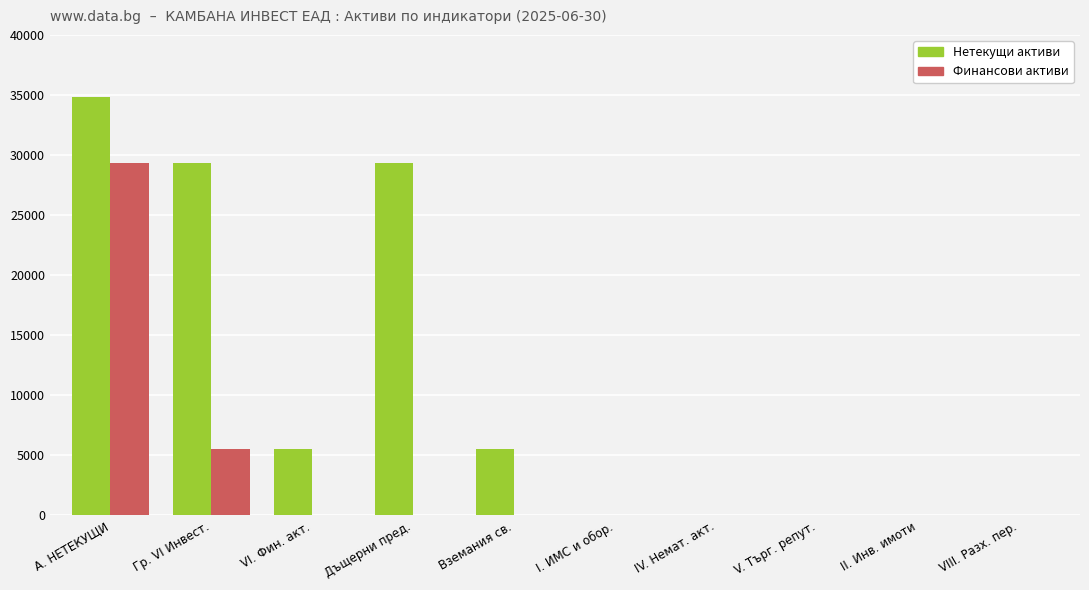

Are the bars horizontal?

No